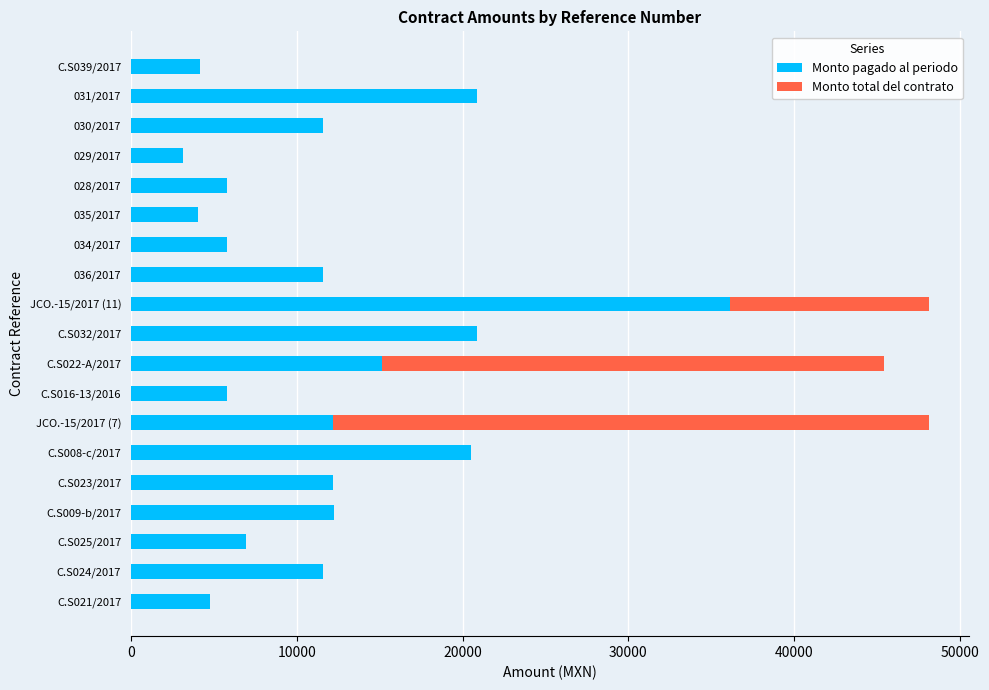

What is the total value across all series at C.S008-c/2017?

20507.6